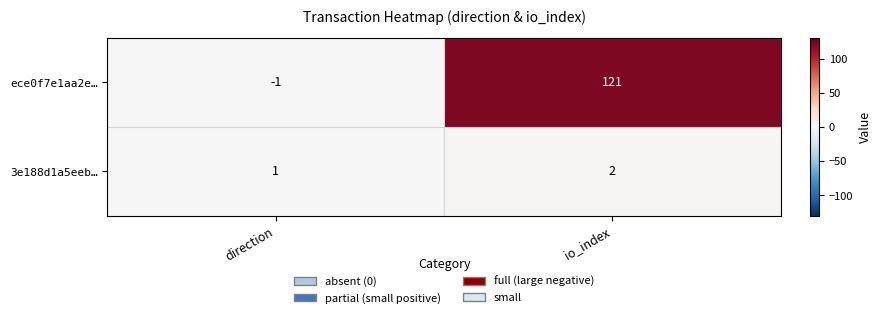

How many series are shown in this chart?

2